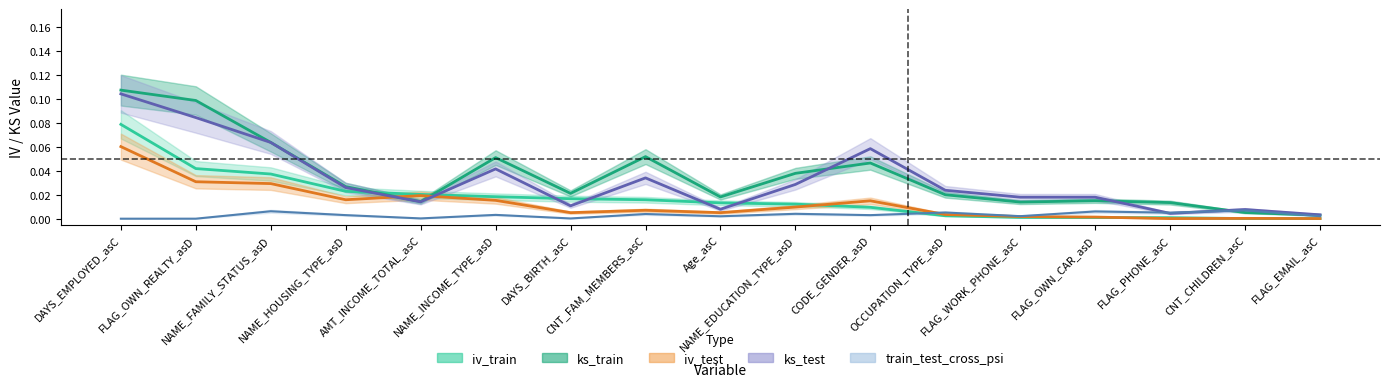

At which category is the sum across all series the highest?

DAYS_EMPLOYED_asC